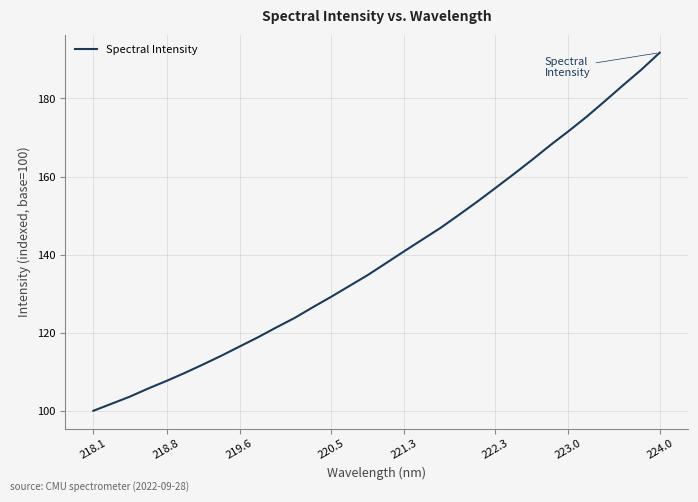

What is the greatest value displayed?

191.7